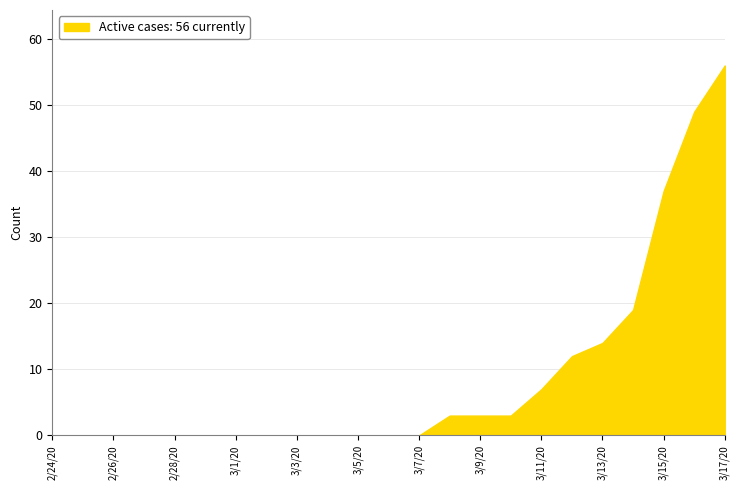

What is the difference between the maximum and minimum values?

56